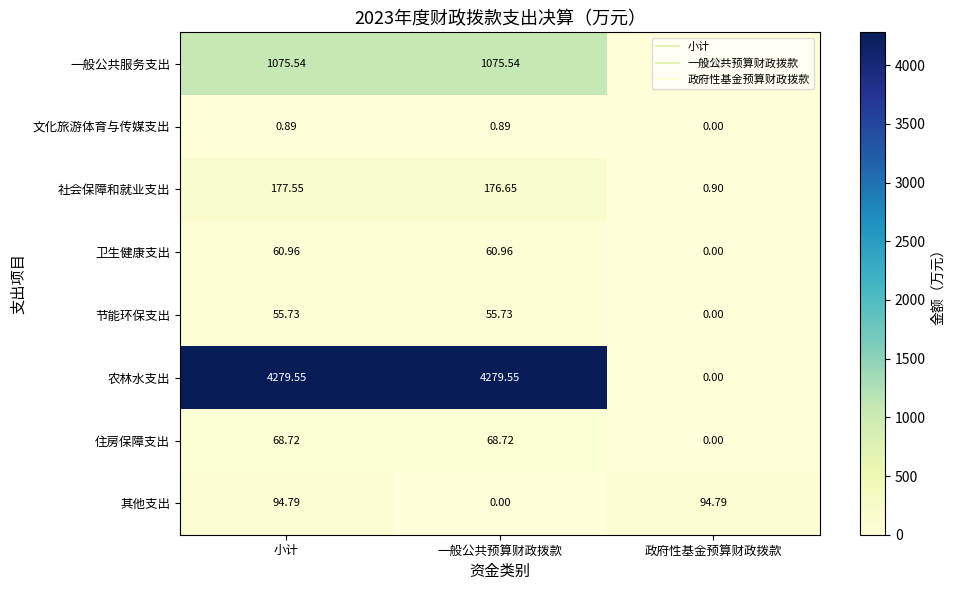

Count the number of data series in this chart.

8